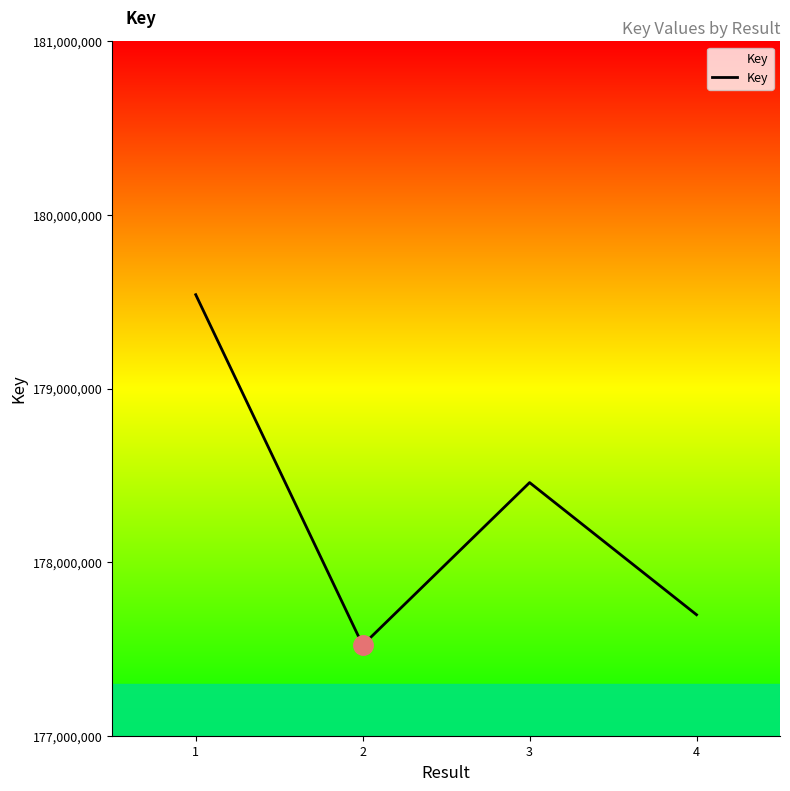

Which has a higher value, 3 or 4?

3